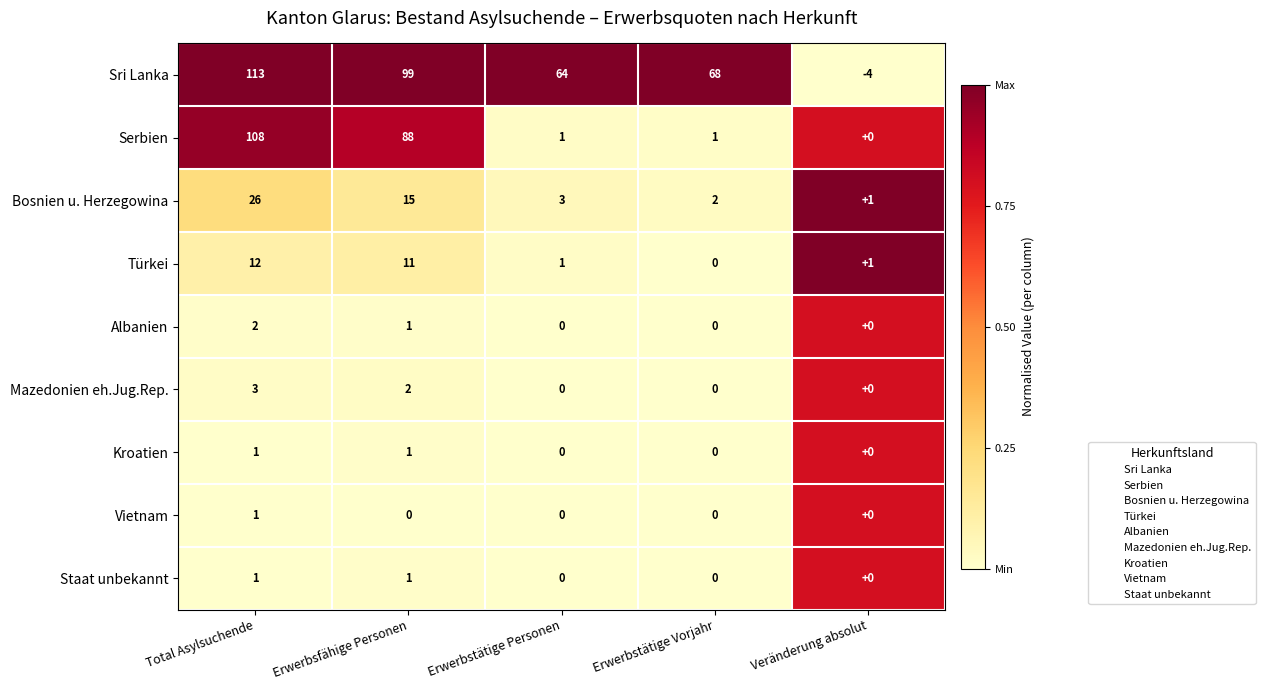

Which series has the largest total across all categories?

Sri Lanka